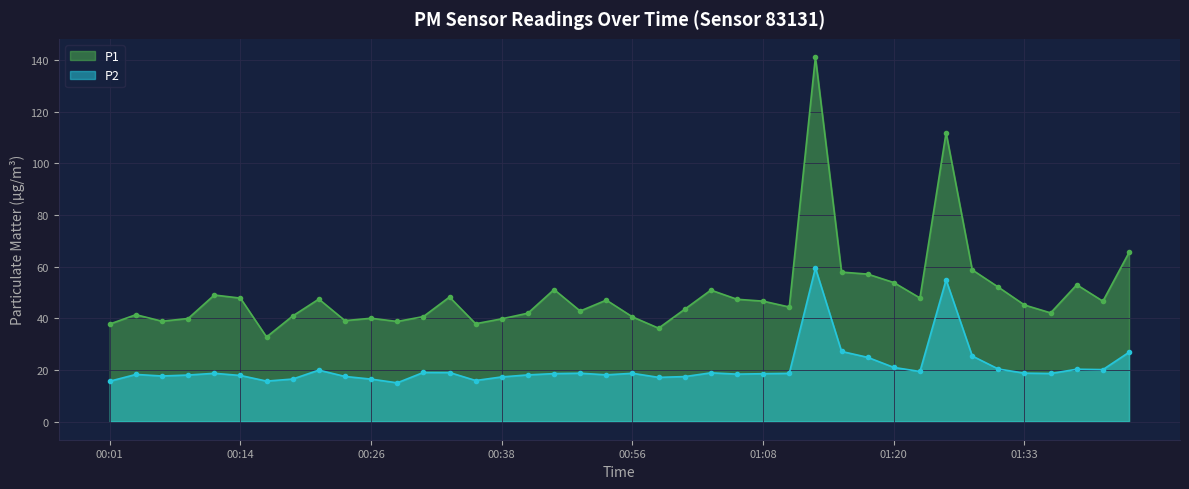

What is the label of the 8th point from the right?

01:25